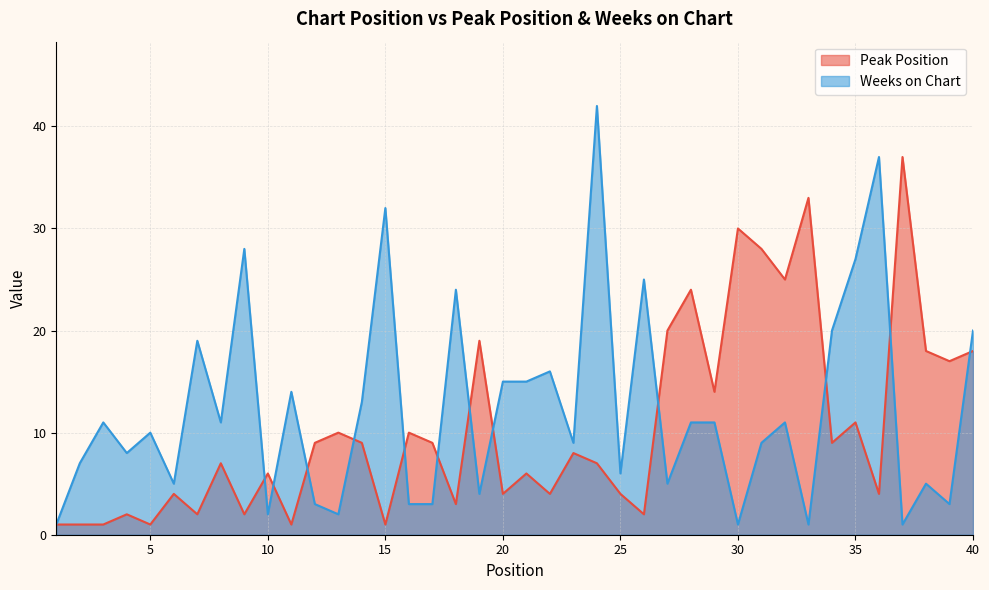

List the series in order of their peak value, lowest first.

Peak Position, Weeks on Chart